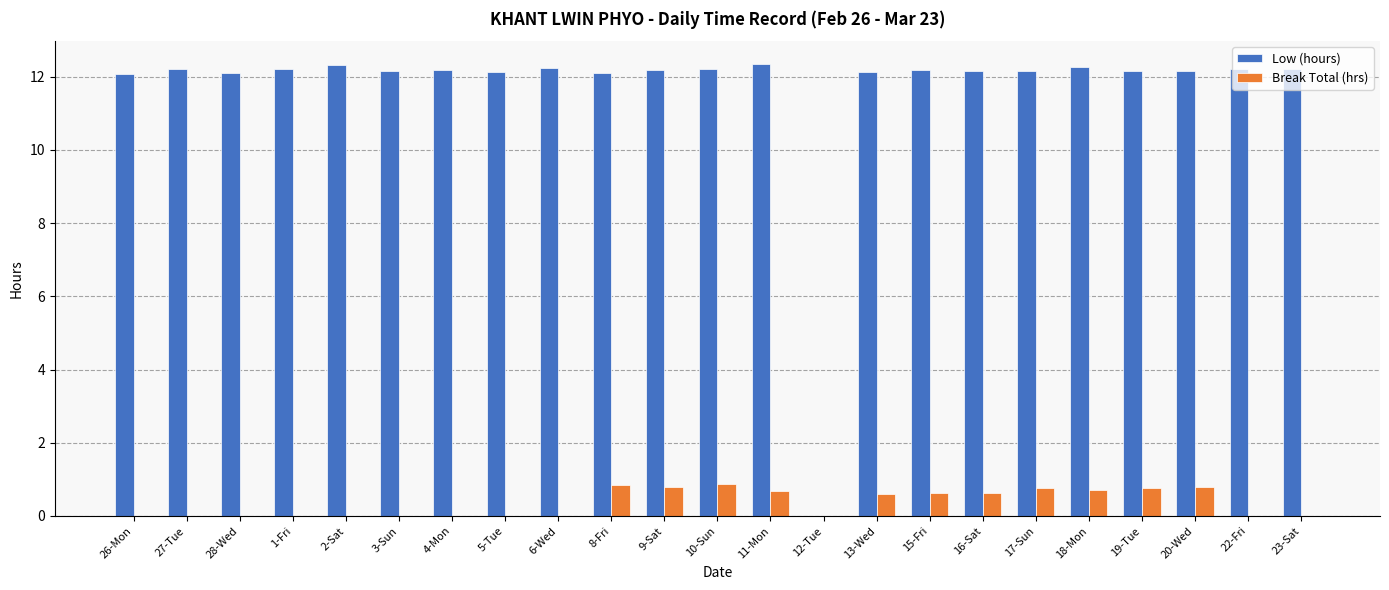

Is the value of Break Total (hrs) at 13-Wed greater than the value of Low (hours) at 23-Sat?

No